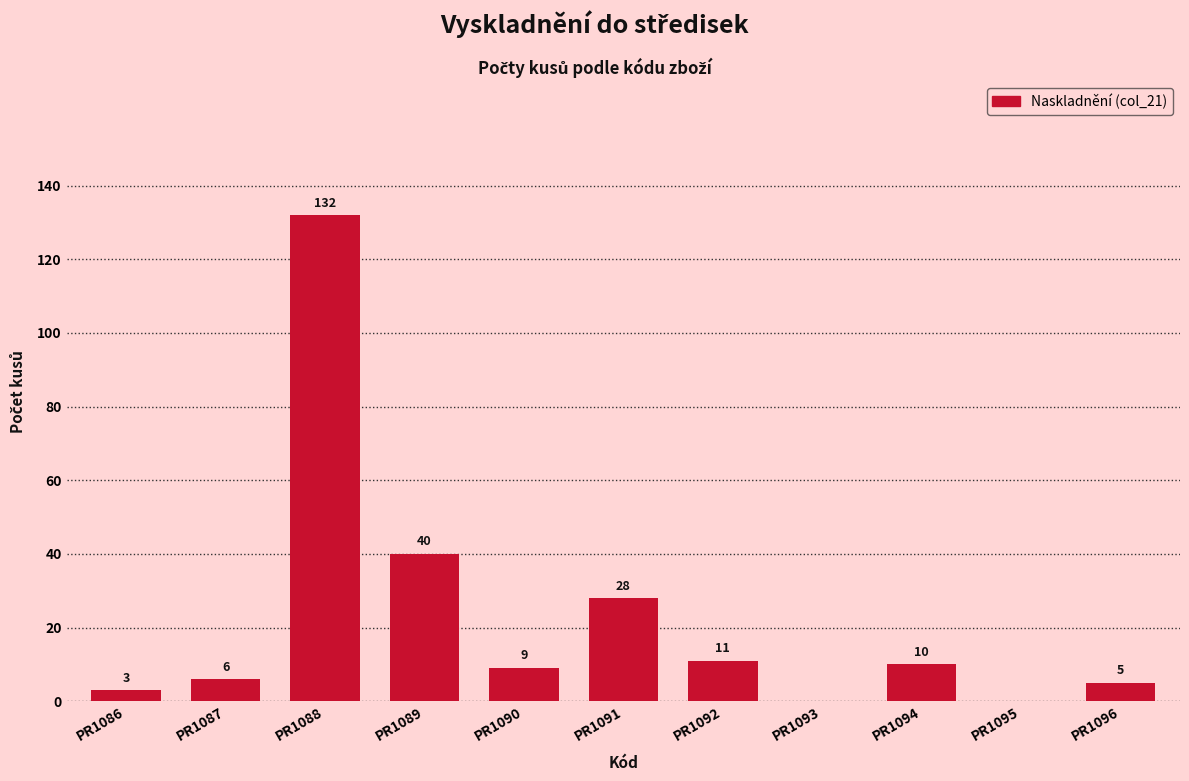

What is the greatest value displayed?

132